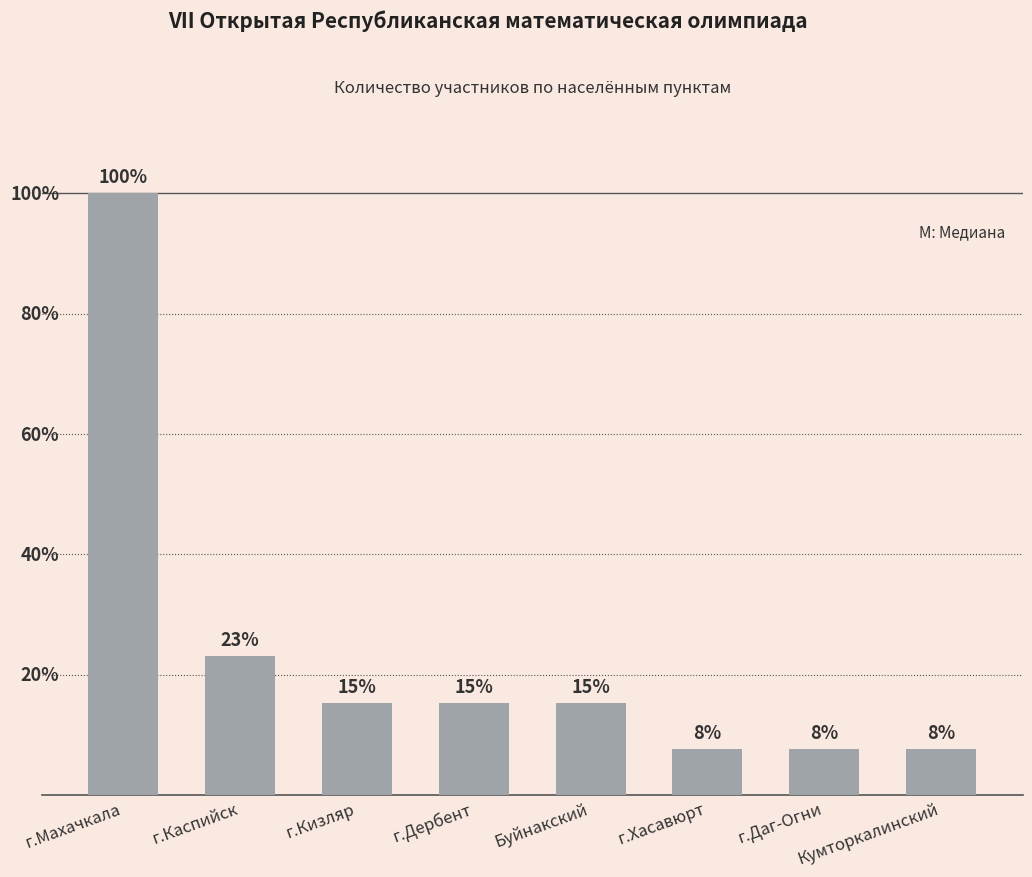

Reading right to left, list all the values displayed in this chart.

Кумторкалинский=1	г.Даг-Огни=1	г.Хасавюрт=1	Буйнакский=2	г.Дербент=2	г.Кизляр=2	г.Каспийск=3	г.Махачкала=13